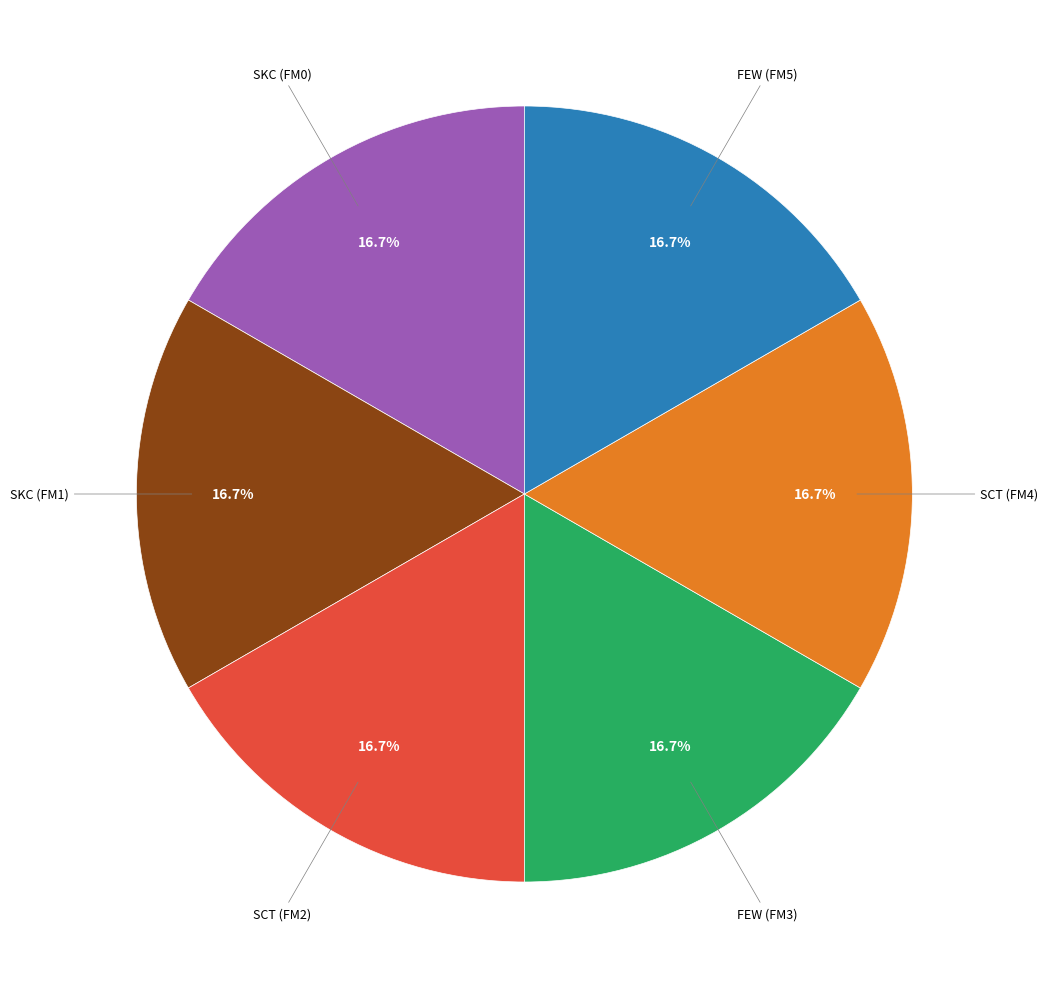

Is there any slice that represents more than half of the pie?

No